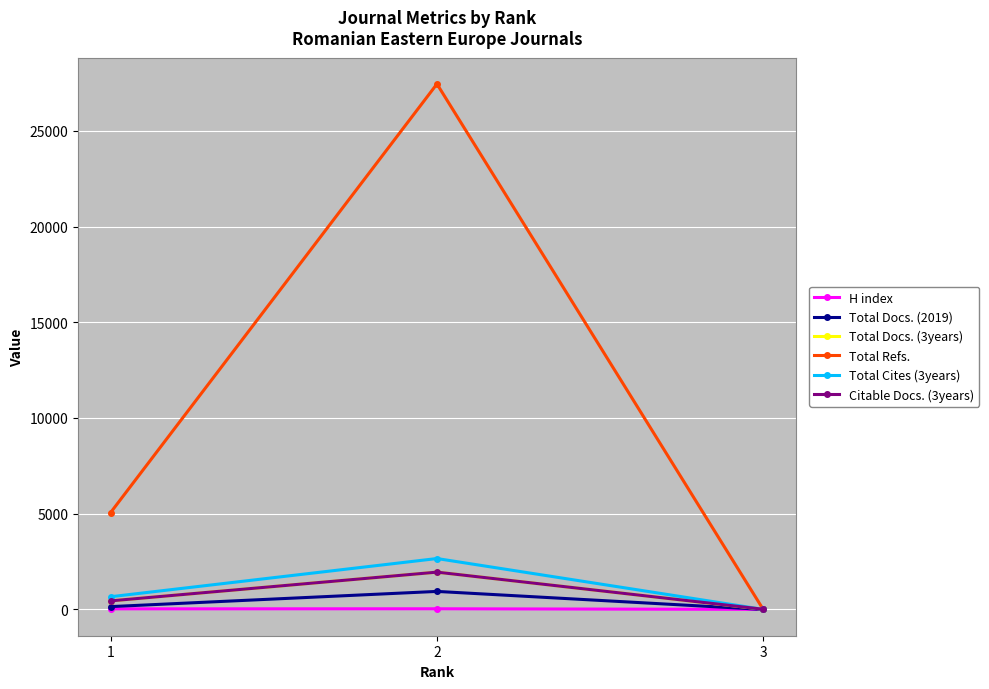

Is the value of H index at 3 greater than the value of Citable Docs. (3years) at 3?

No